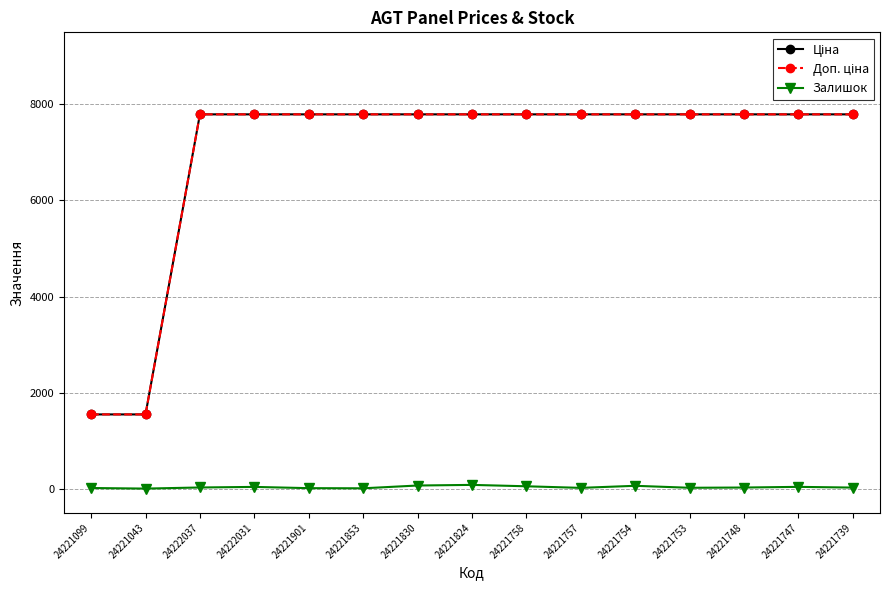

At how many categories does at least one series exceed 2938?

13